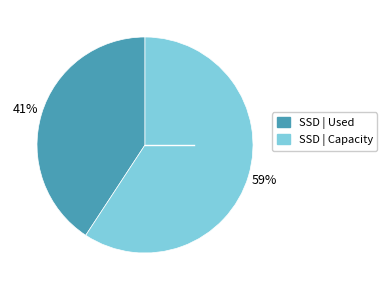

Is there any slice that represents more than half of the pie?

Yes